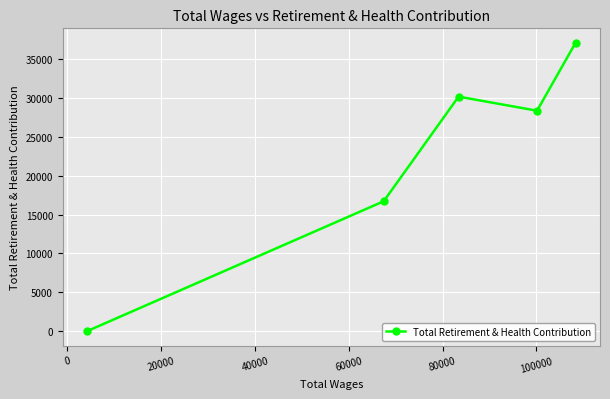

What is the difference between the maximum and minimum values?

37152